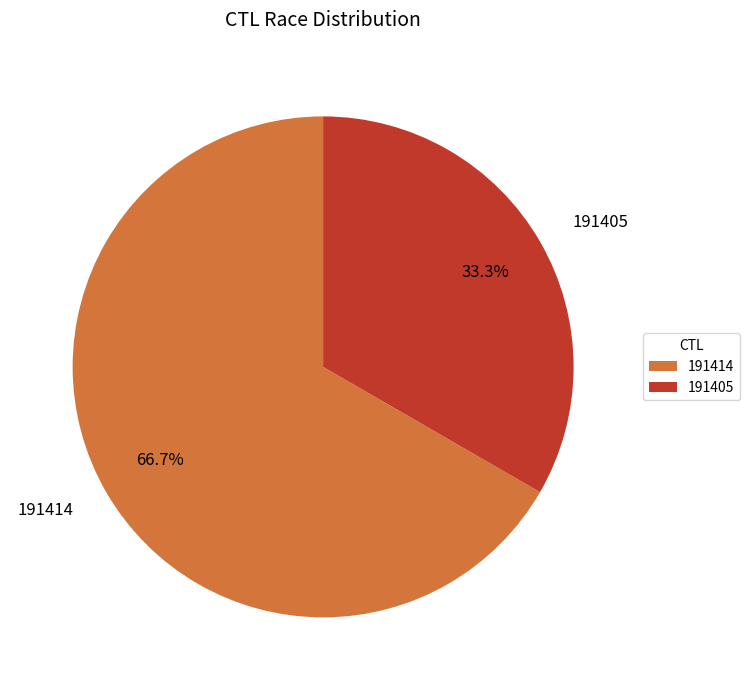

To the nearest percent, what is the difference between the 191405 and 191414 slice percentages?

33%